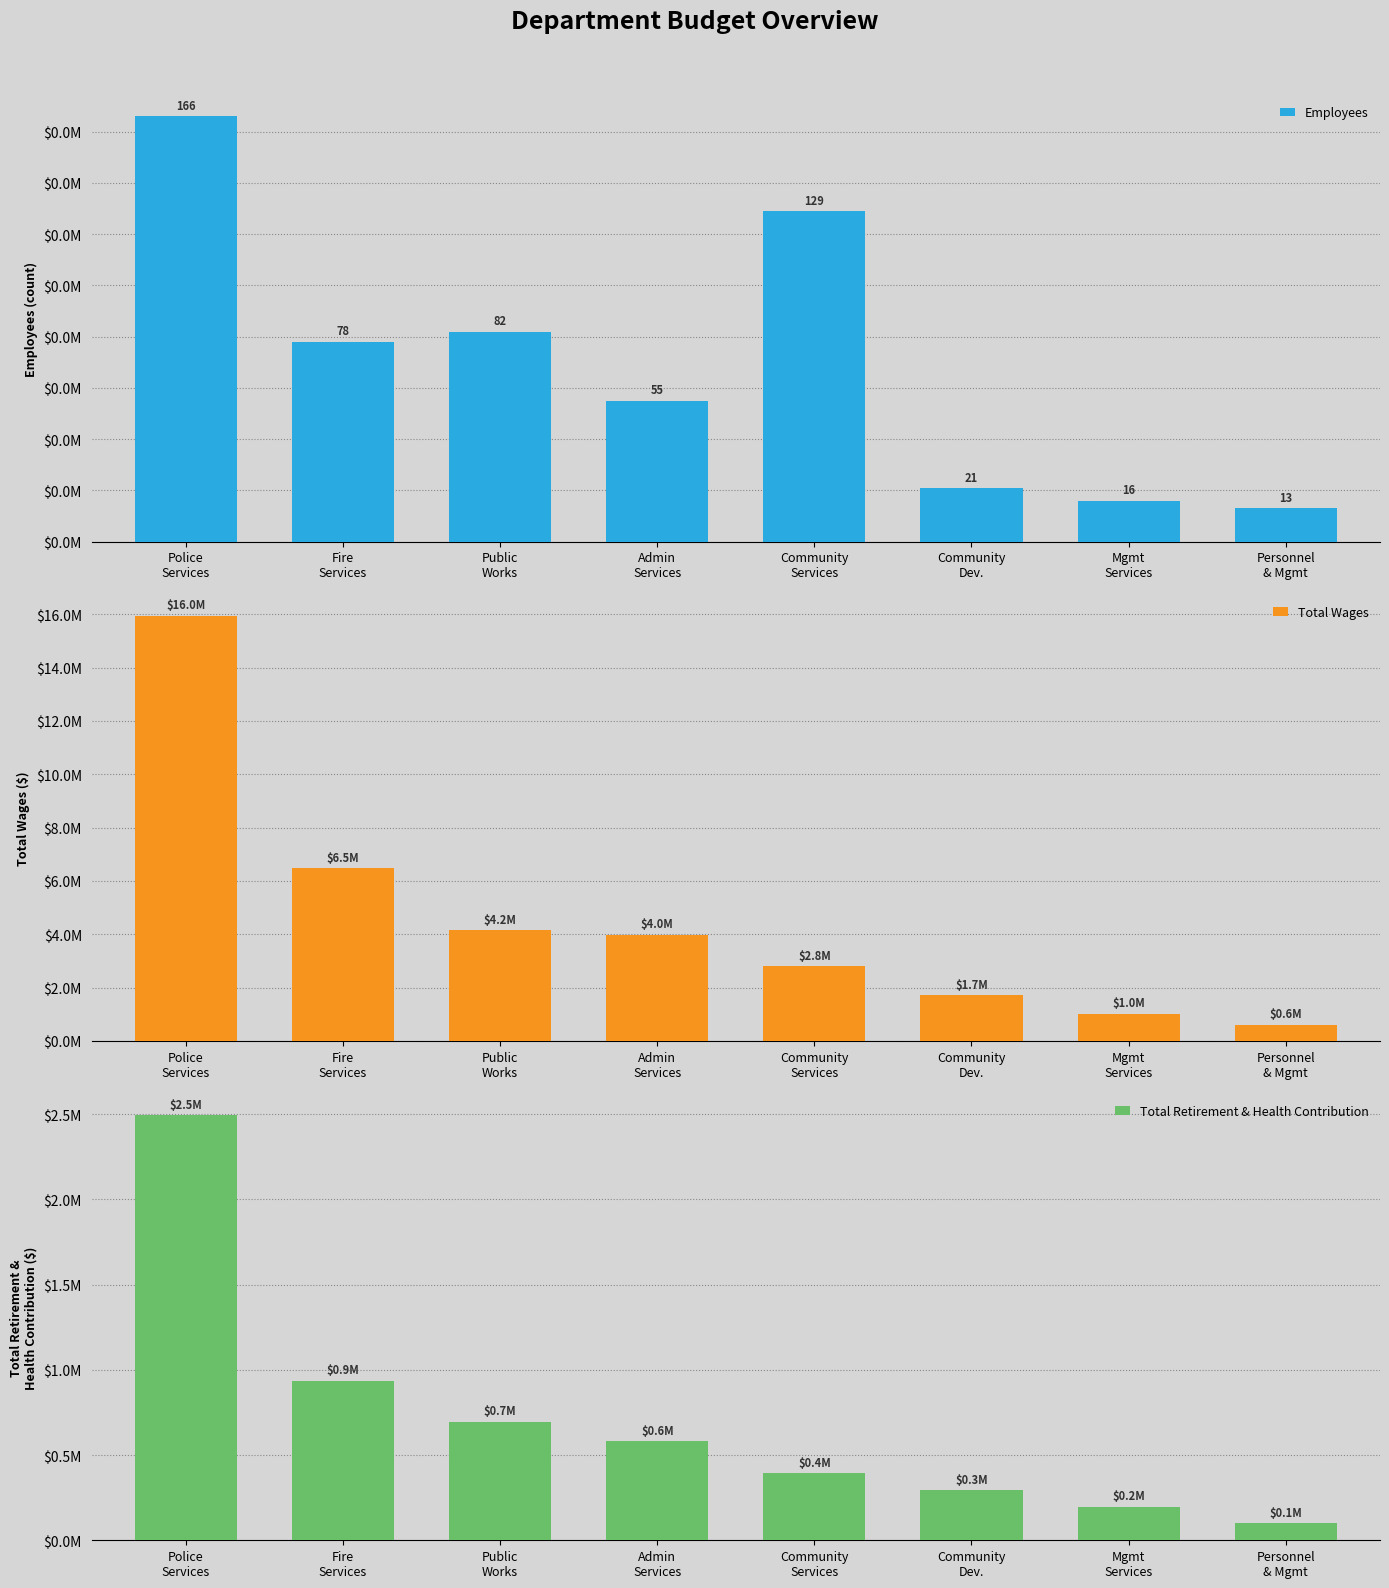

What position from the right is Personnel
& Mgmt?

1